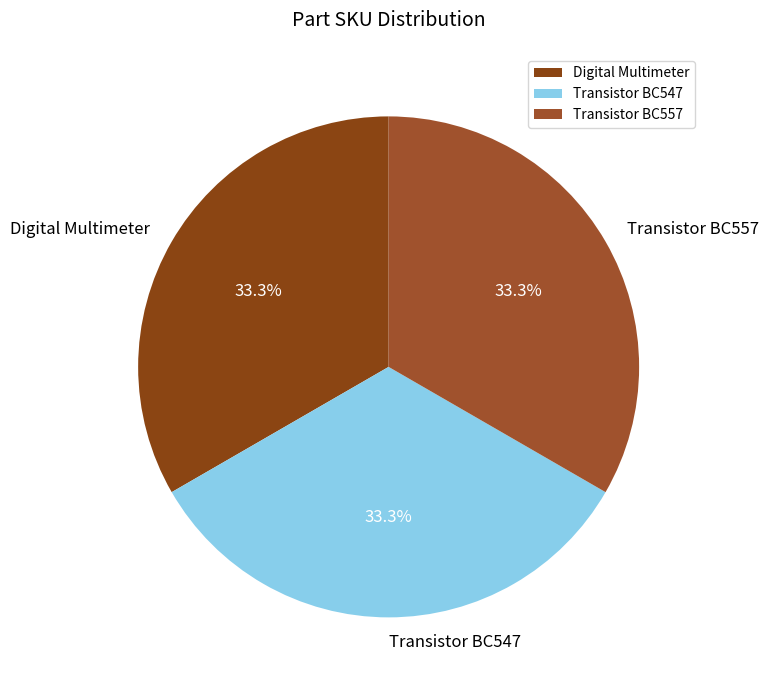

To the nearest percent, what portion does Digital Multimeter represent?

33%